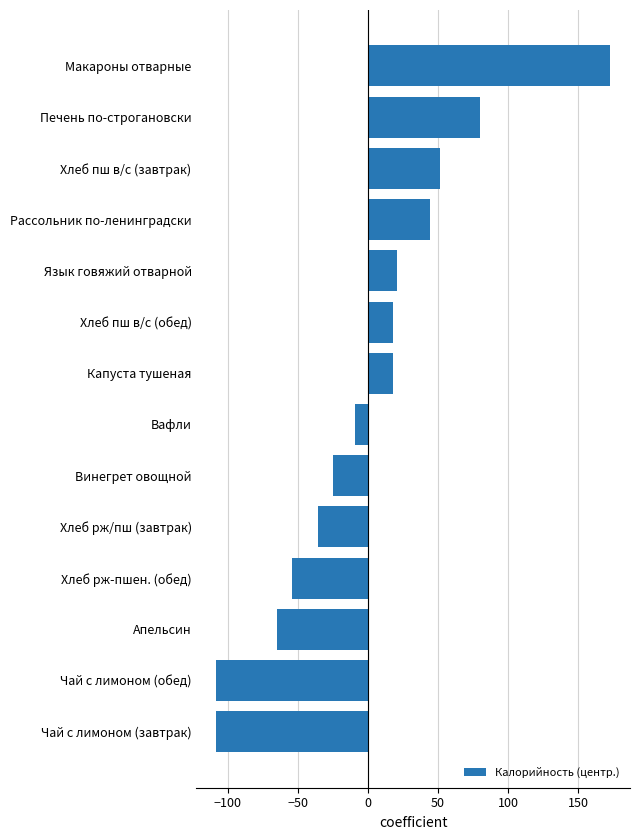

Which has a higher value, Хлеб рж/пш (завтрак) or Чай с лимоном (обед)?

Хлеб рж/пш (завтрак)